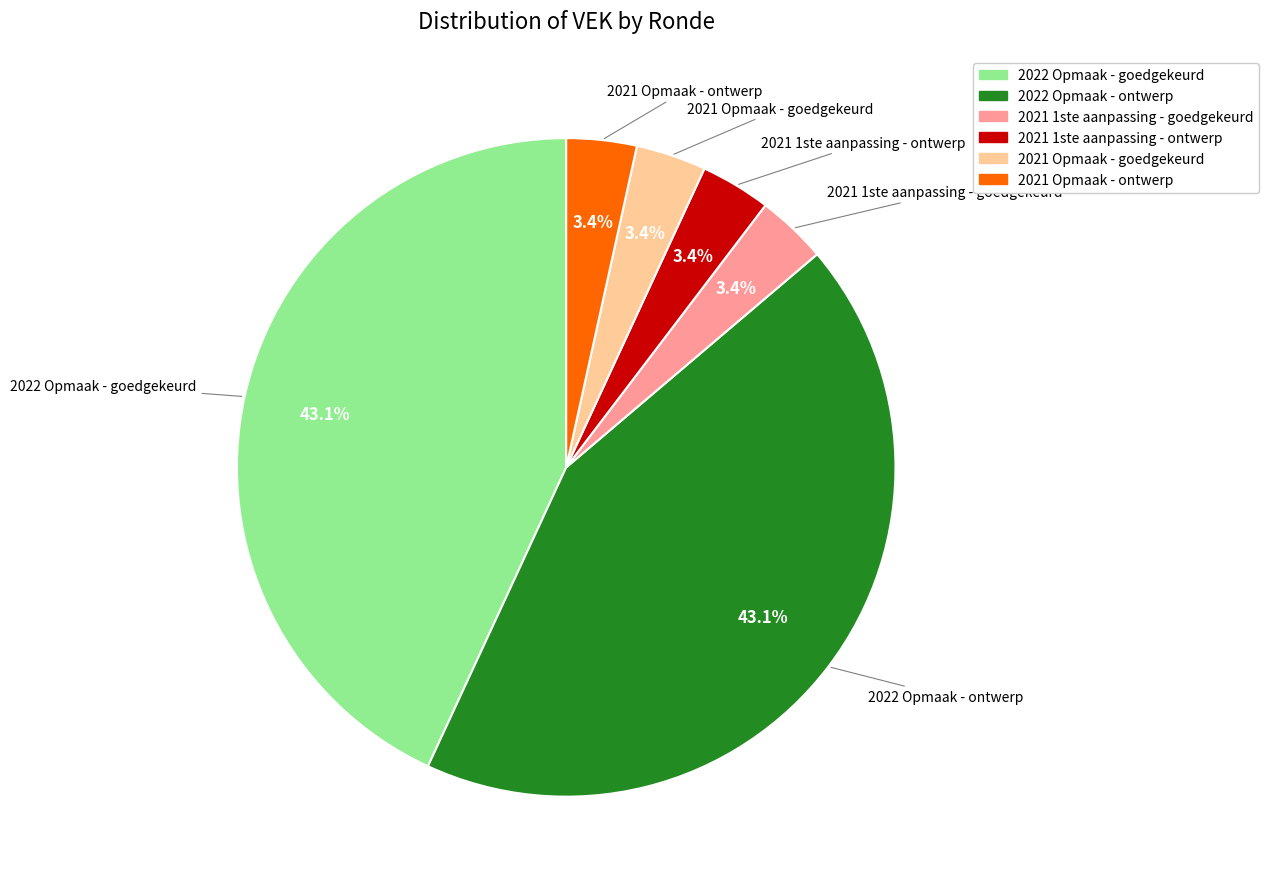

What percentage is the 2022 Opmaak - ontwerp slice, to the nearest percent?

43%